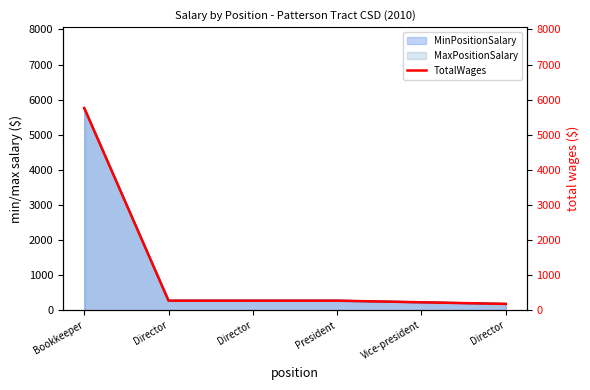

How many lines are shown in the chart?

1